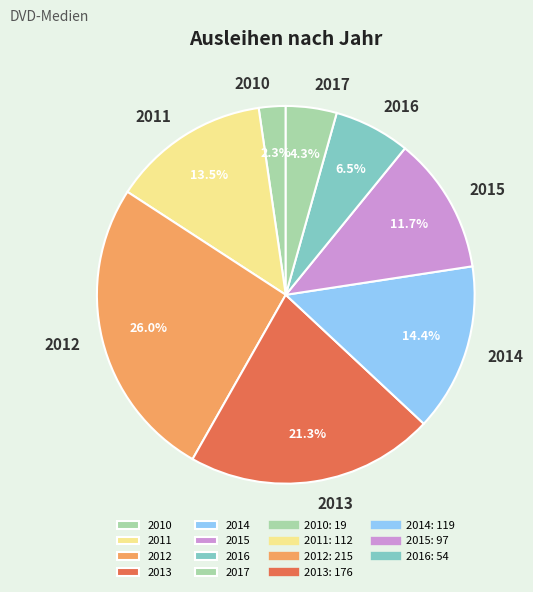

Does any single category account for the majority?

No